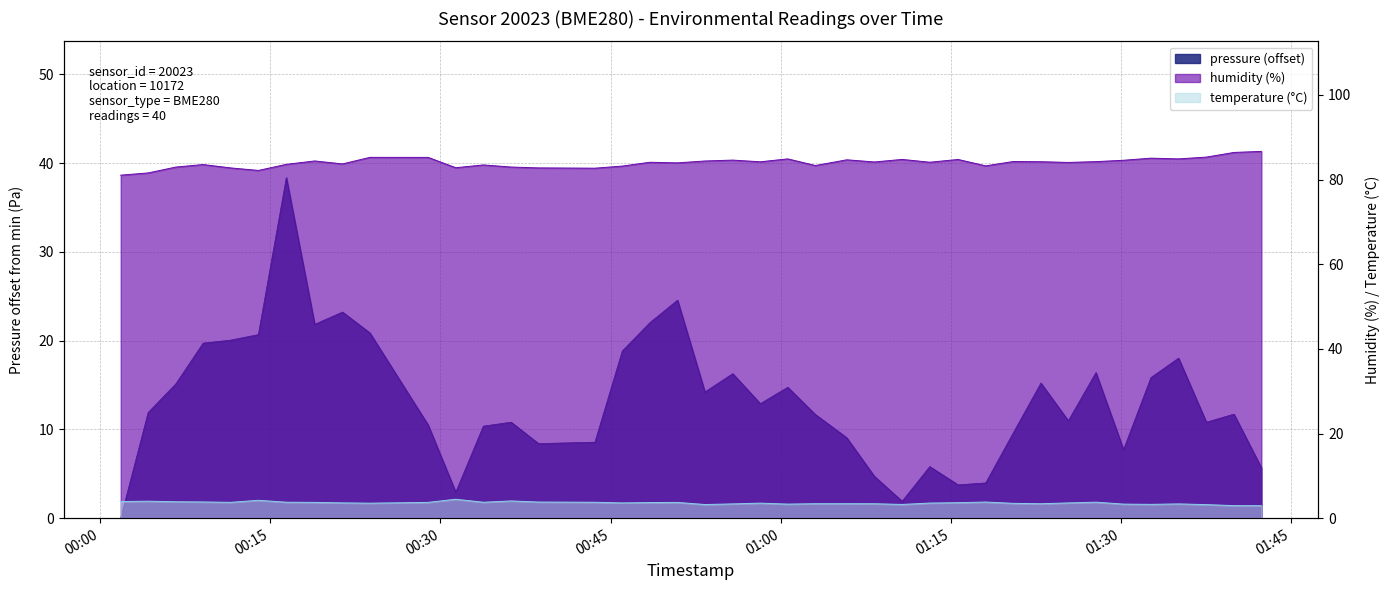

How many series are shown in this chart?

3